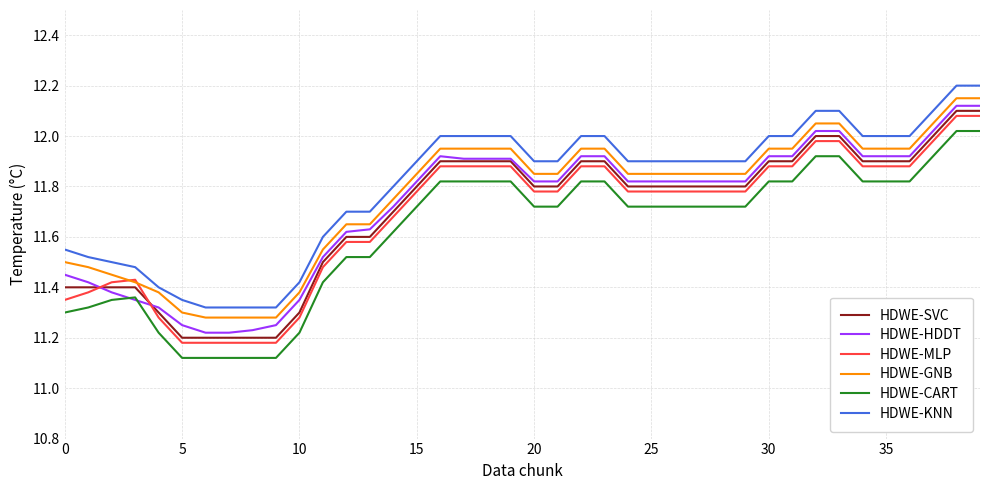

True or false: HDWE-CART and HDWE-GNB cross at least once.

False